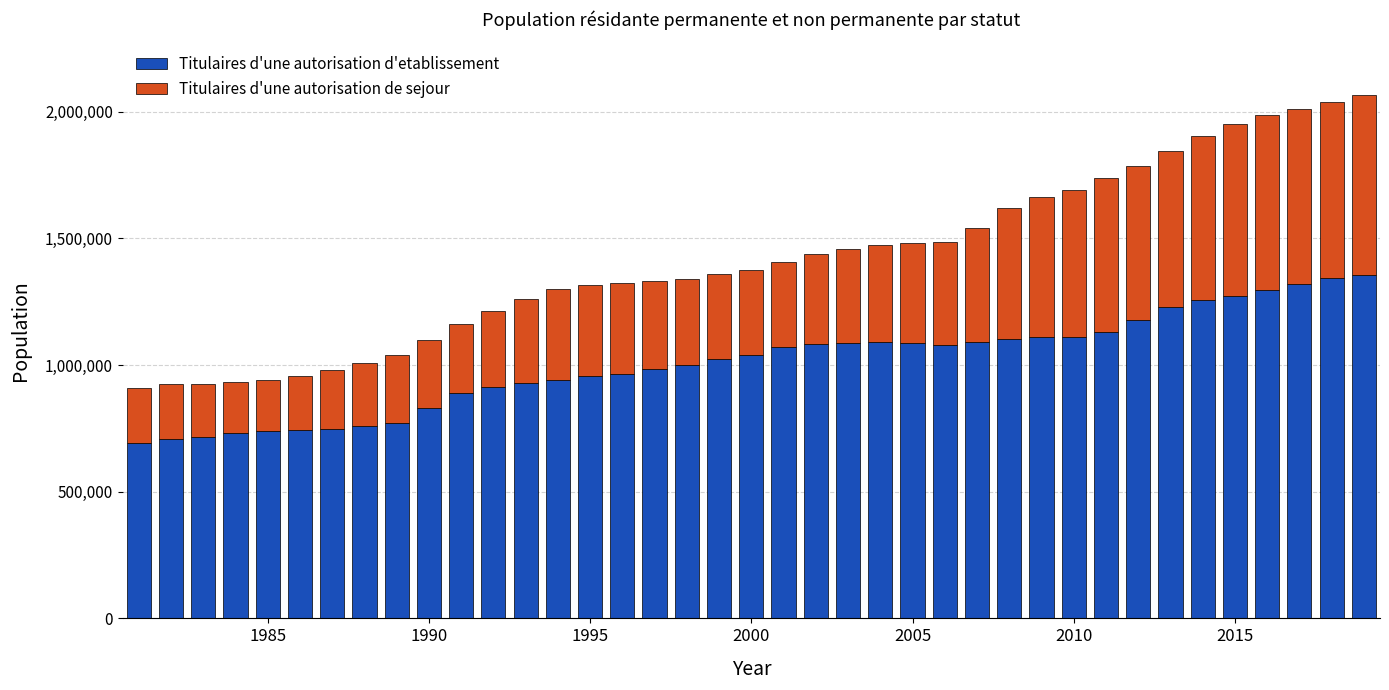

What is the difference between the maximum and second lowest values in the Titulaires d'une autorisation d'etablissement series?

648805